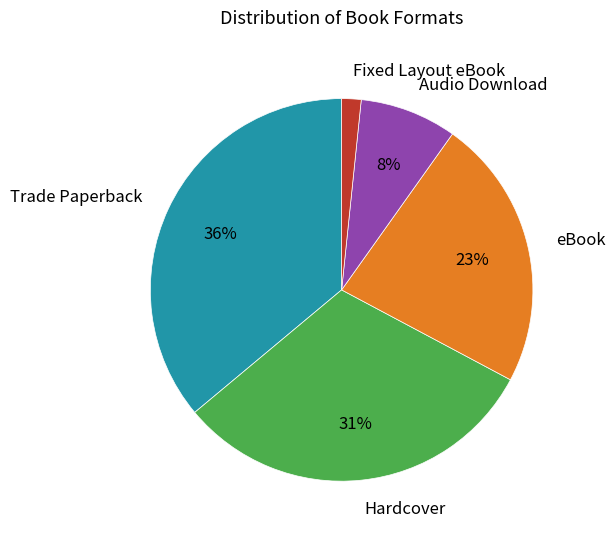

True or false: eBook accounts for 32% of the total.

False